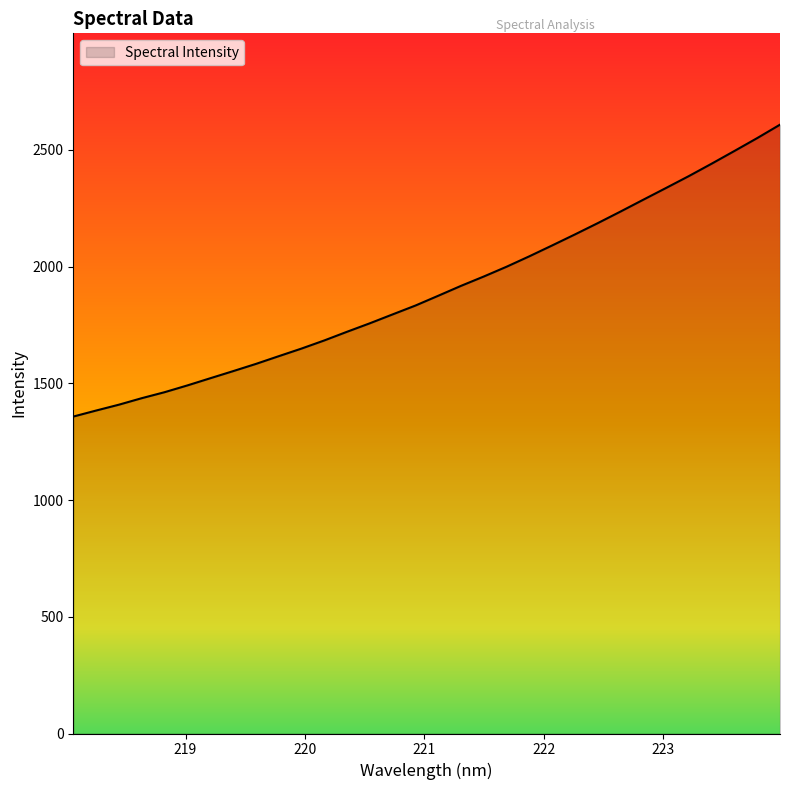

What is the difference between the maximum and minimum values?

1250.4